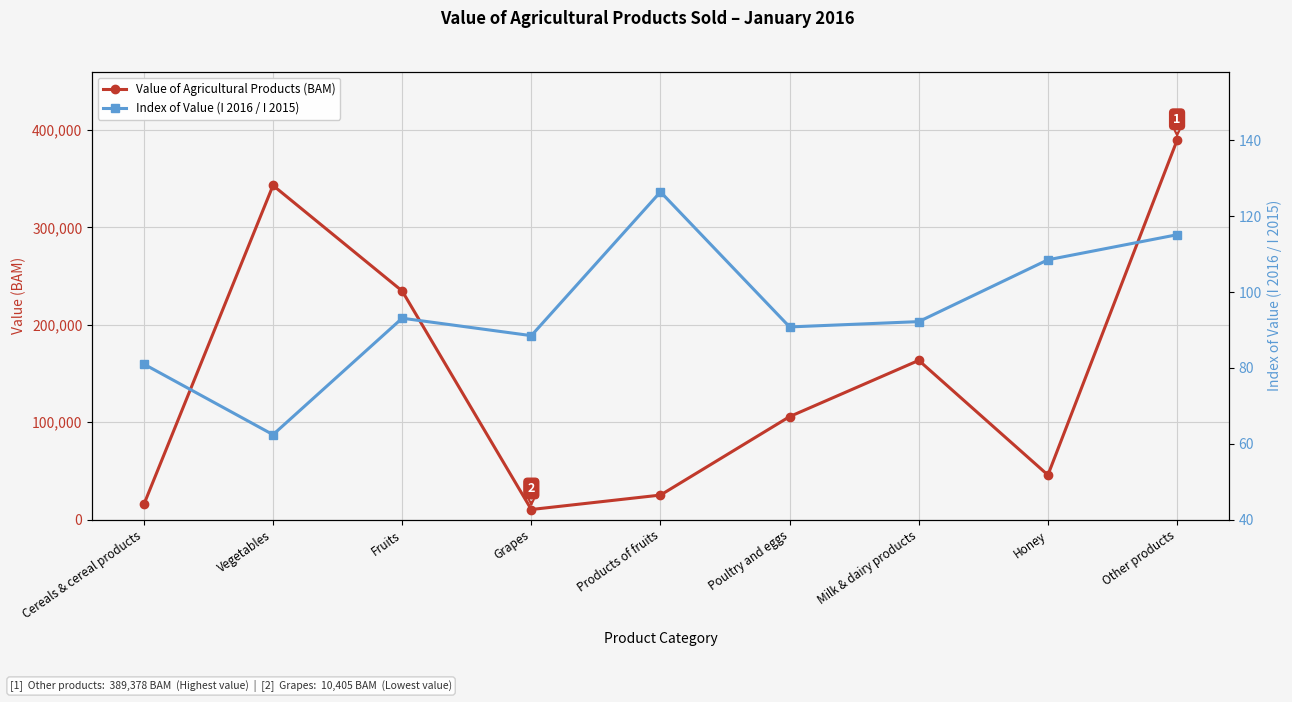

The value of Index of Value (I 2016 / I 2015) at Grapes is 88.5. True or false?

True